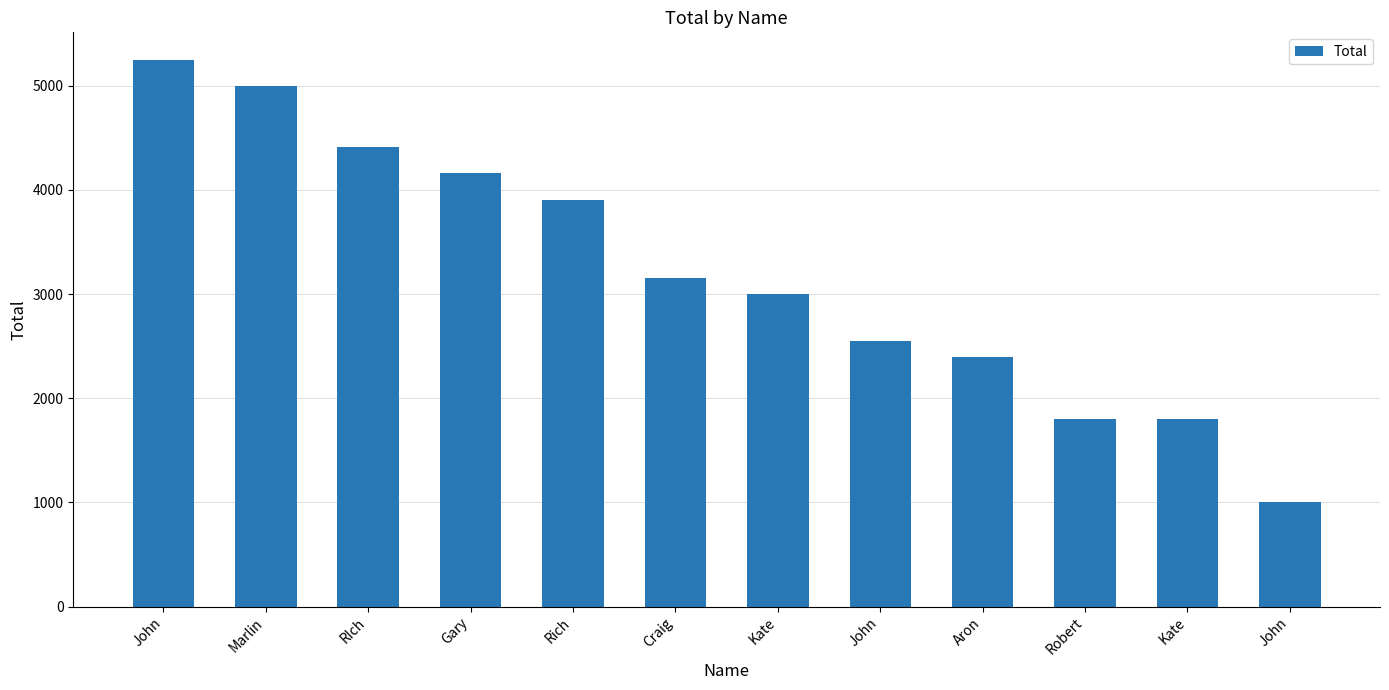

What is the maximum value shown in the chart?

5250